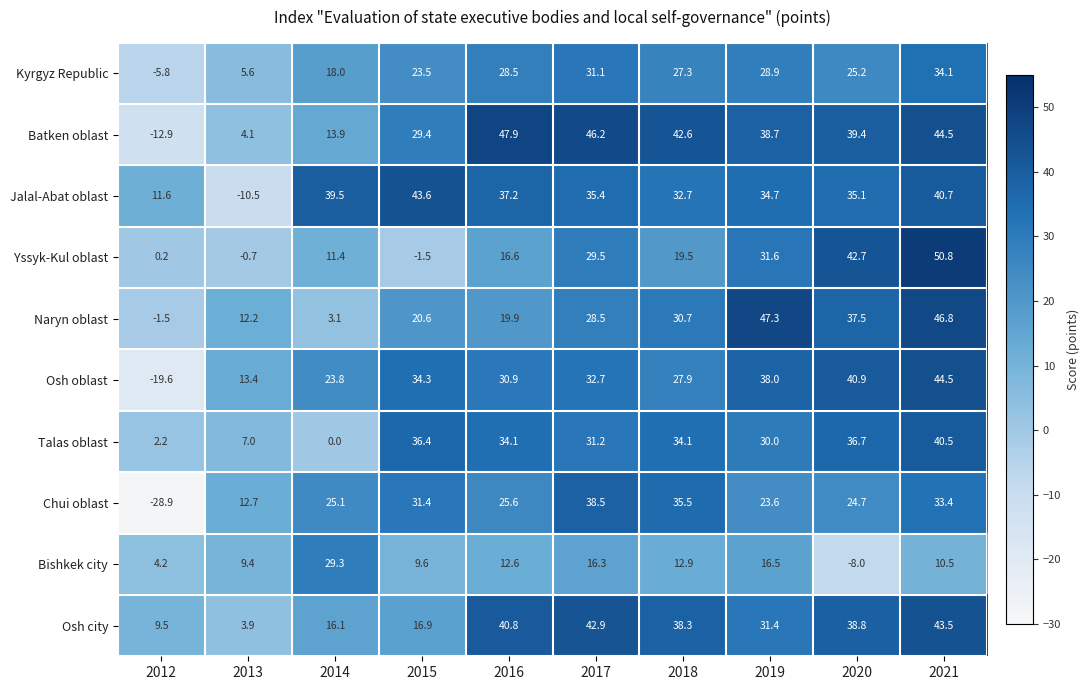

What value does the Kyrgyz Republic series have at 2014?

18.0